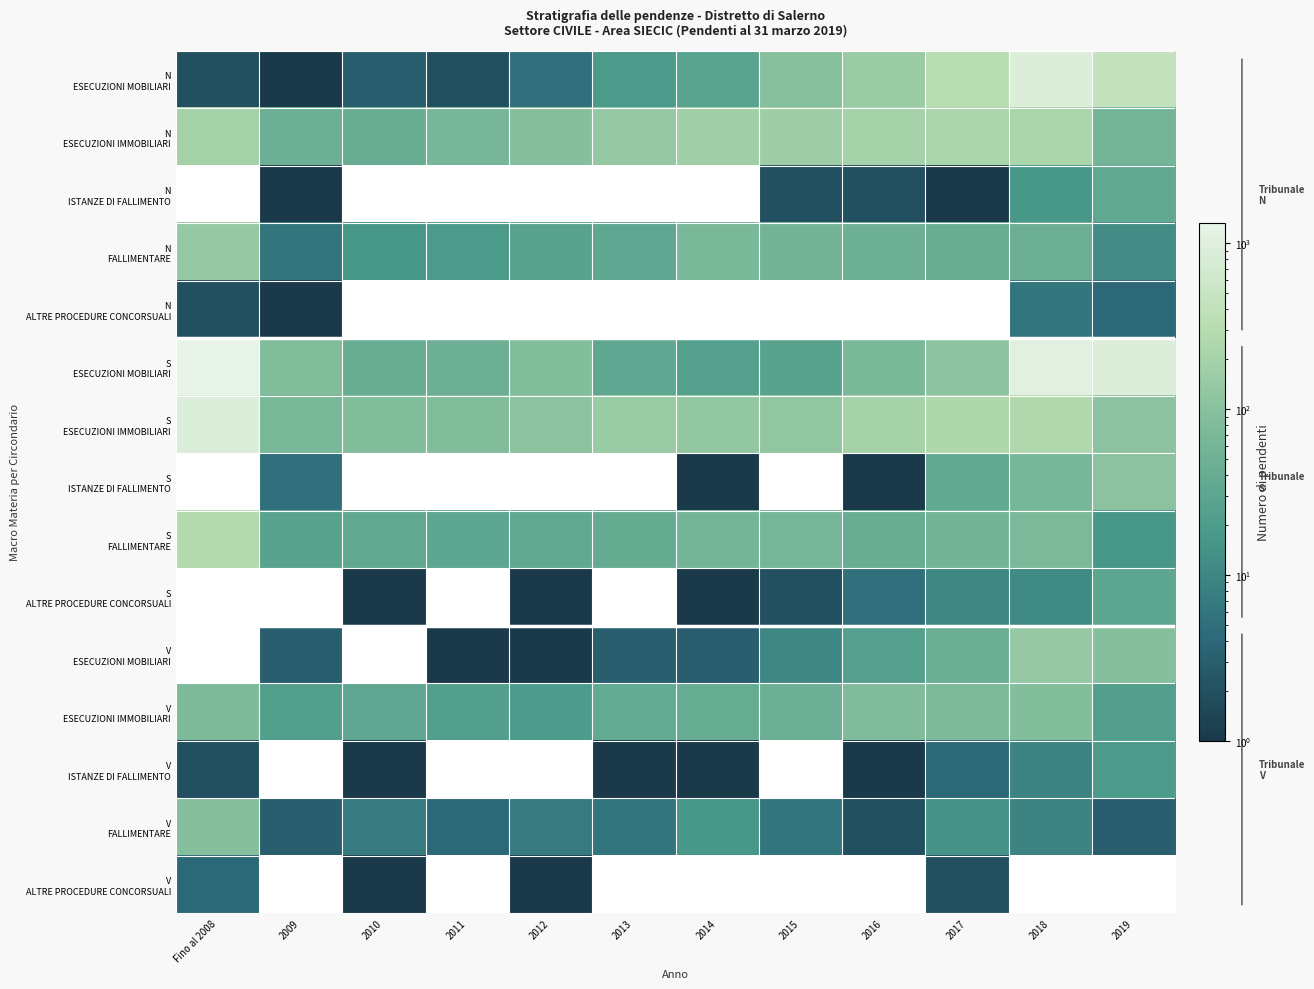

At which label does V ESECUZIONI IMMOBILIARI first exceed 40?

Fino al 2008